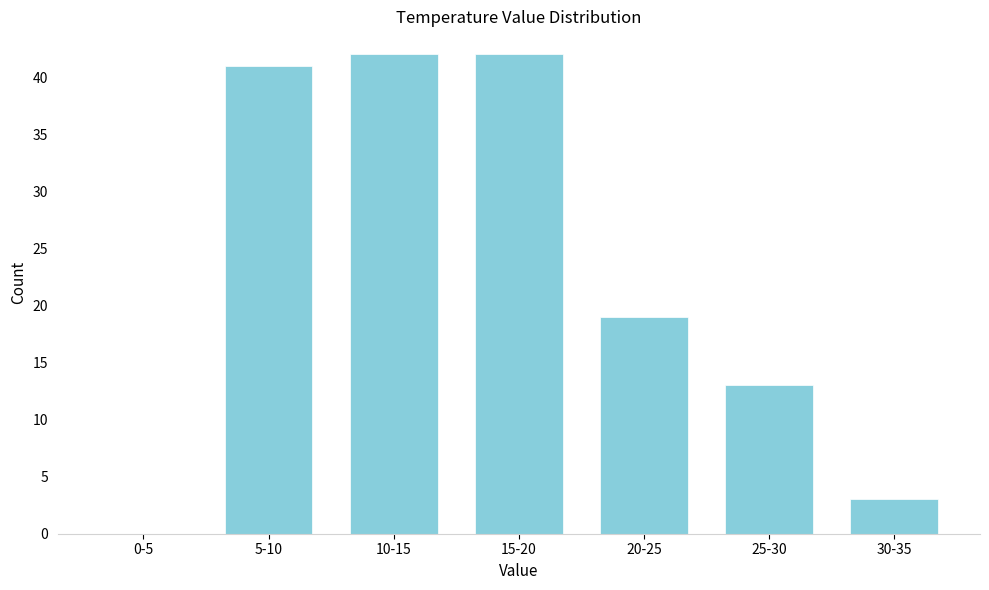

Reading right to left, extract all data points from this chart.

30-35=3	25-30=13	20-25=19	15-20=42	10-15=42	5-10=41	0-5=0